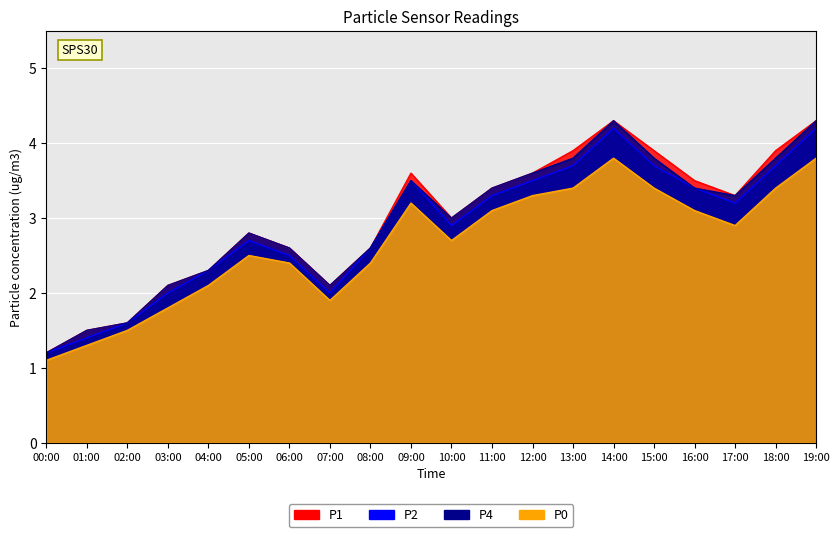

How many lines are shown in the chart?

4